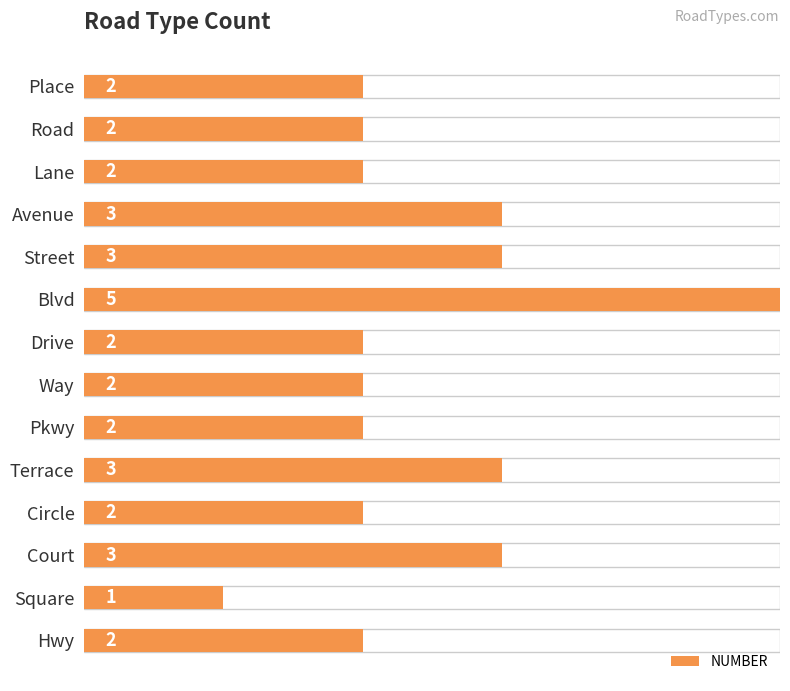

What is the difference between the maximum and minimum values?

4